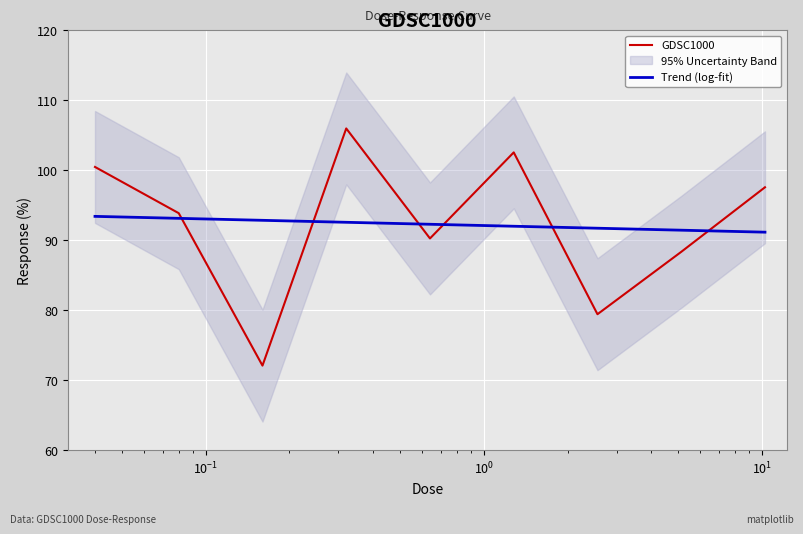

What is the minimum value for Trend (log-fit)?

91.2